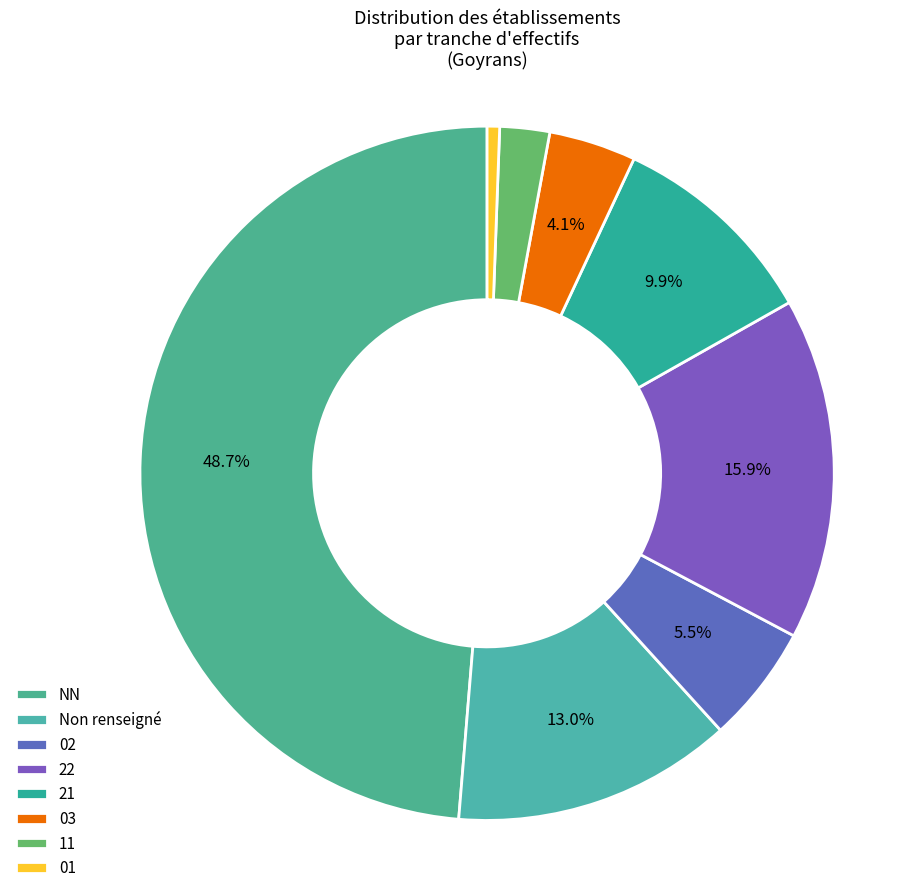

To the nearest percent, what percentage of the pie is 21?

10%